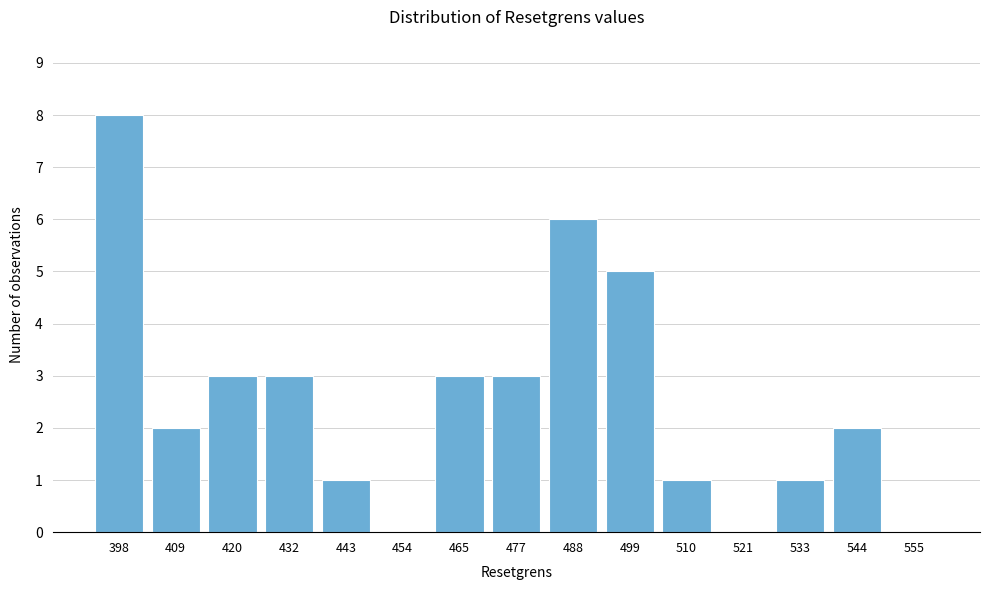

Reading left to right, transcribe all the data shown in this chart.

398=8	409=2	420=3	432=3	443=1	454=0	465=3	477=3	488=6	499=5	510=1	521=0	533=1	544=2	555=0